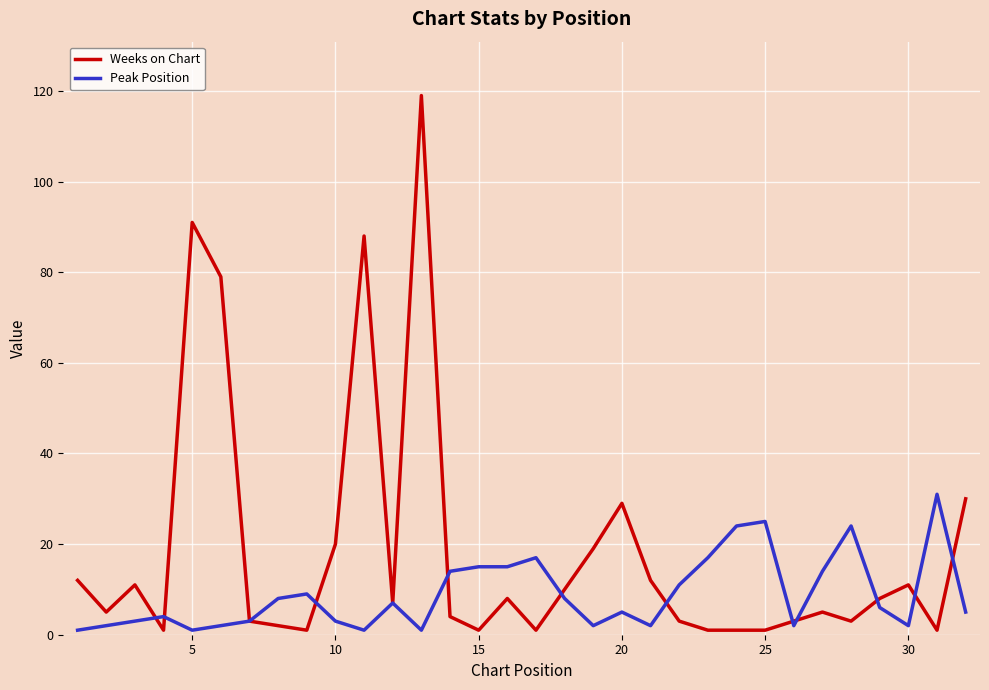

What is the maximum value shown in the chart?

119